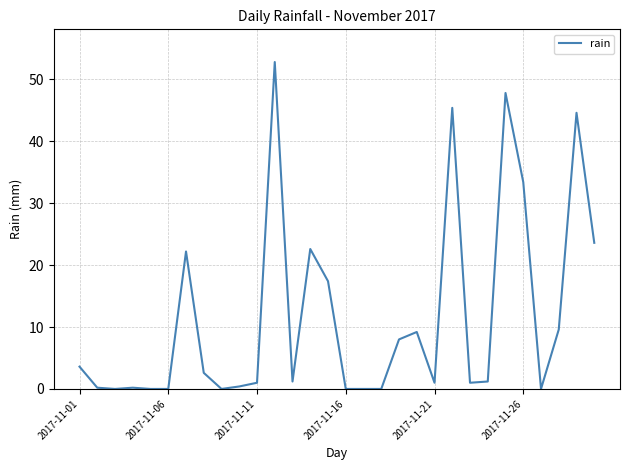

What is the maximum value shown in the chart?

52.8